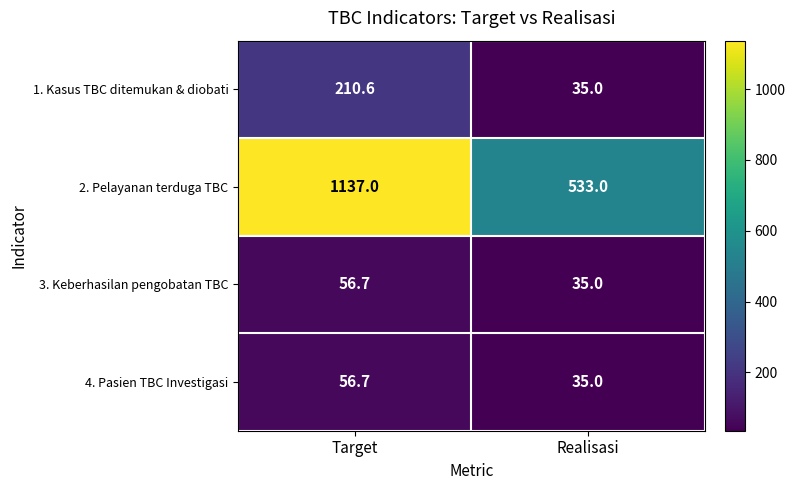

What is the smallest value displayed?

35.0